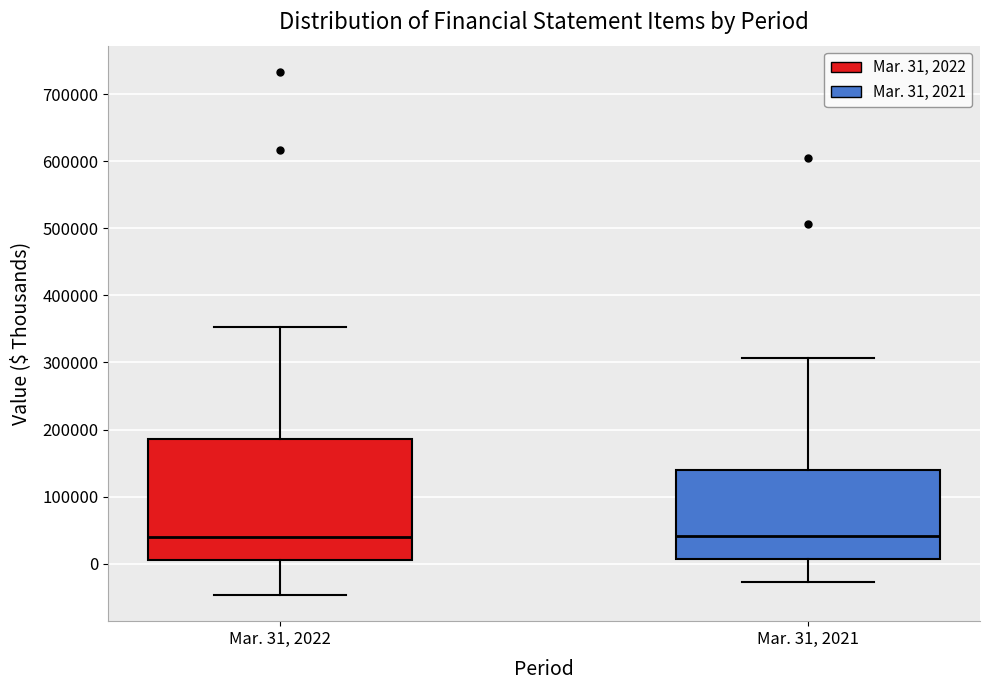

Comparing the boxes themselves (not the whiskers), which one is the tallest?

Mar. 31, 2022